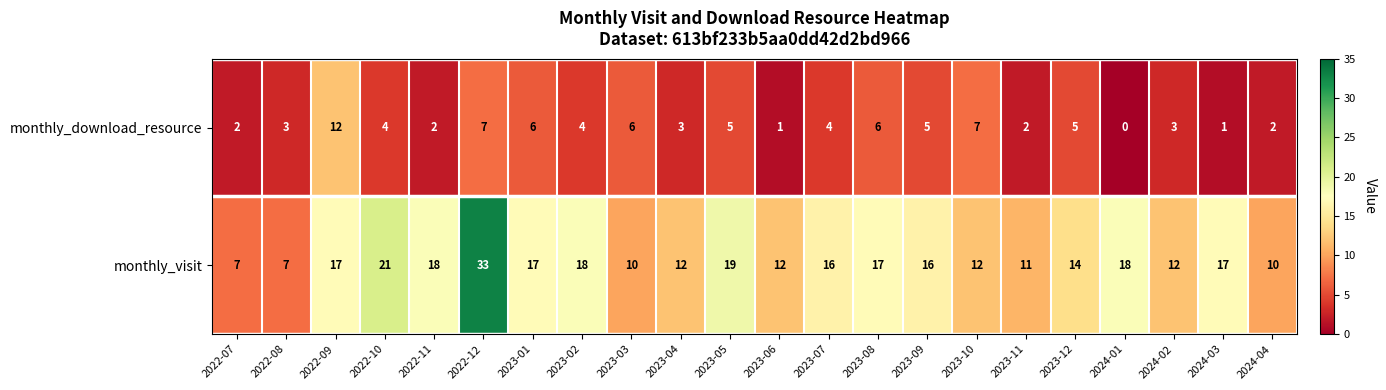

Which series has the largest range (max minus min)?

monthly_visit